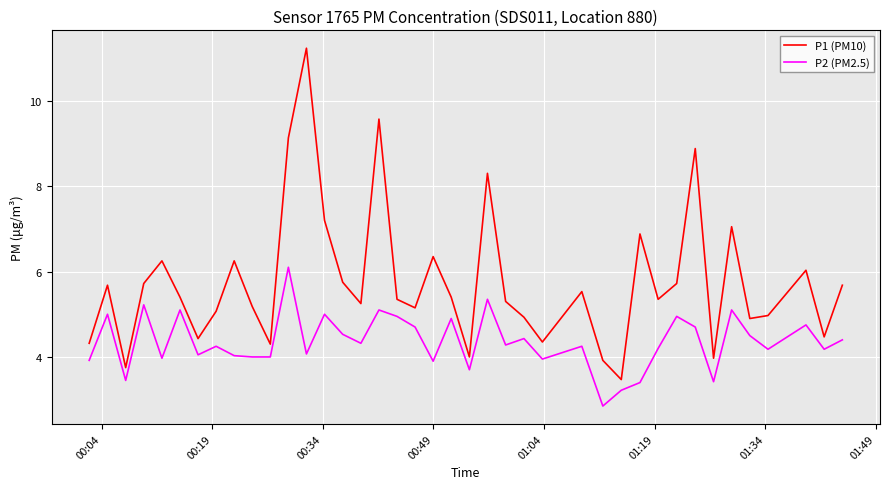

How many lines are shown in the chart?

2